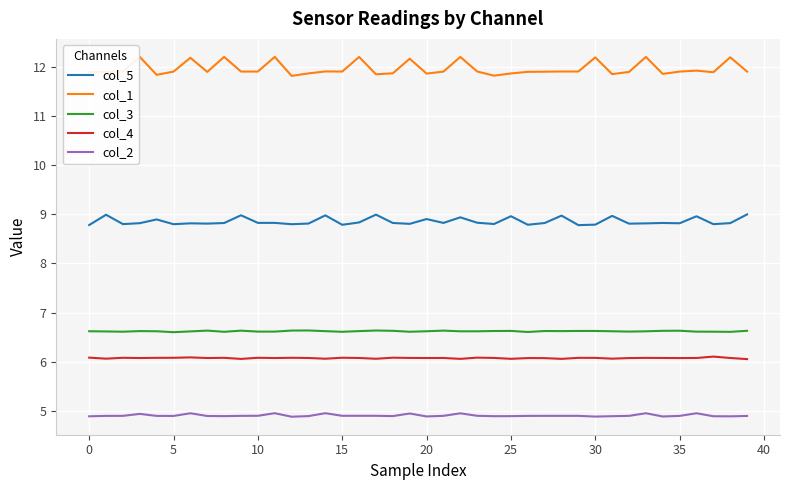

Which series has the largest total across all categories?

col_1